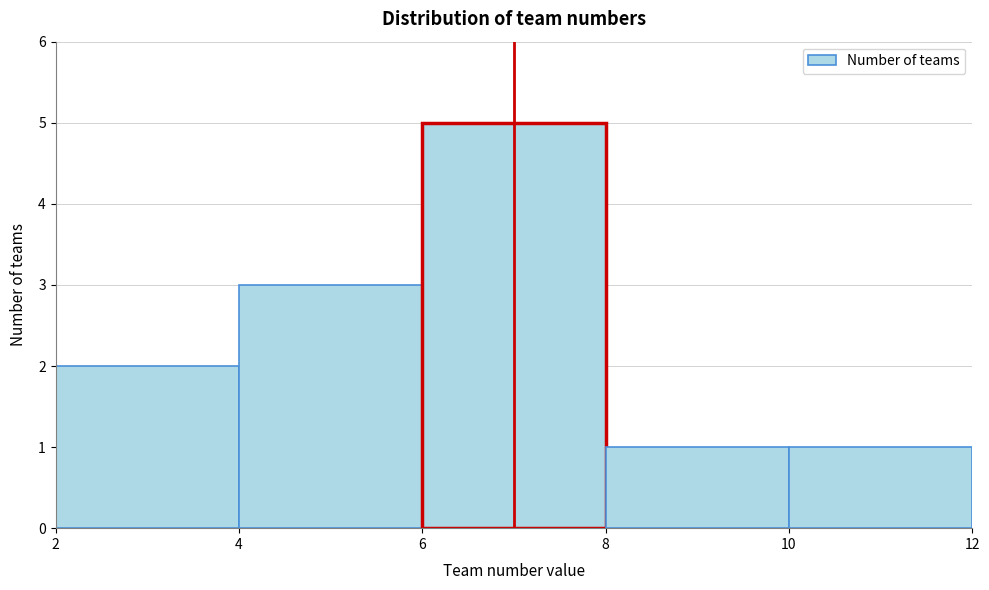

Over which range of the x-axis is the bar tallest?

6 to 8